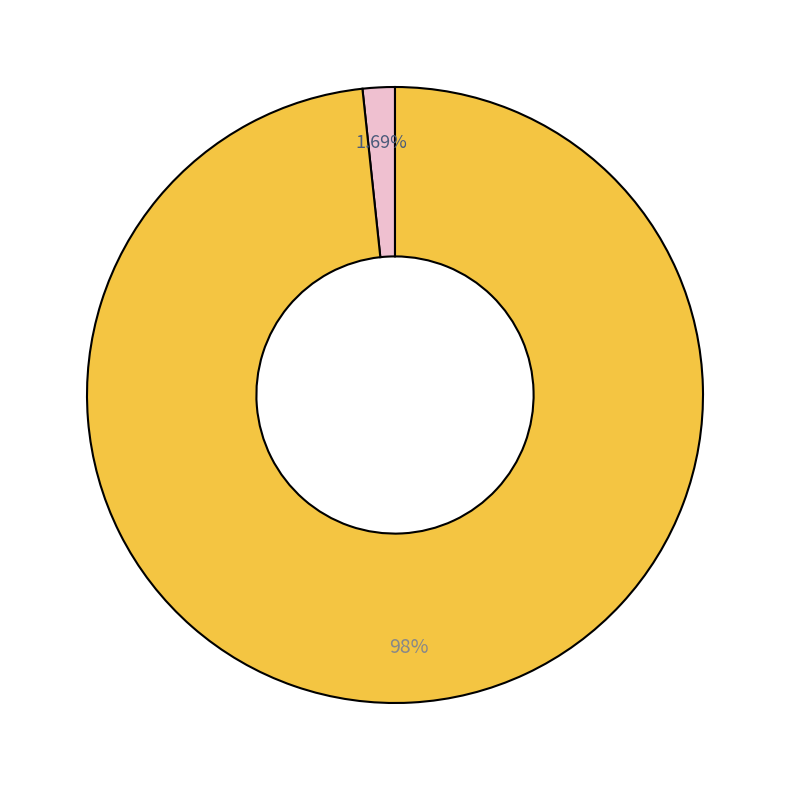

Is there a majority slice in this chart?

Yes